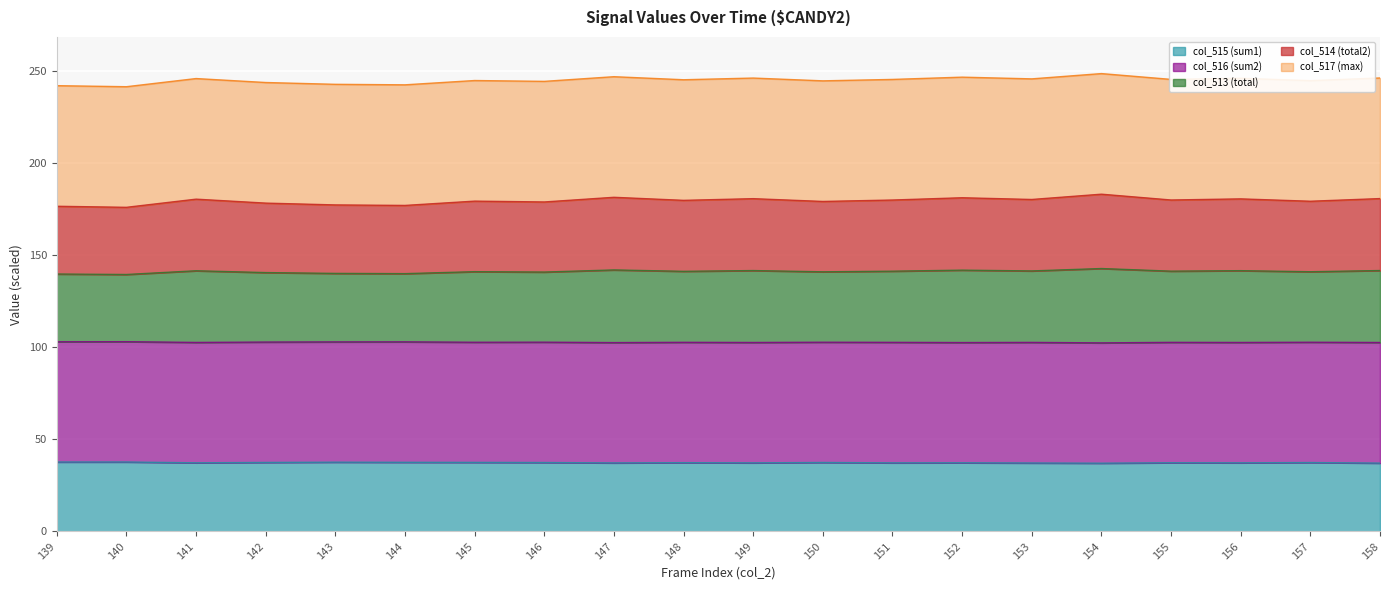

What is the total value across all series at 145?

245.1